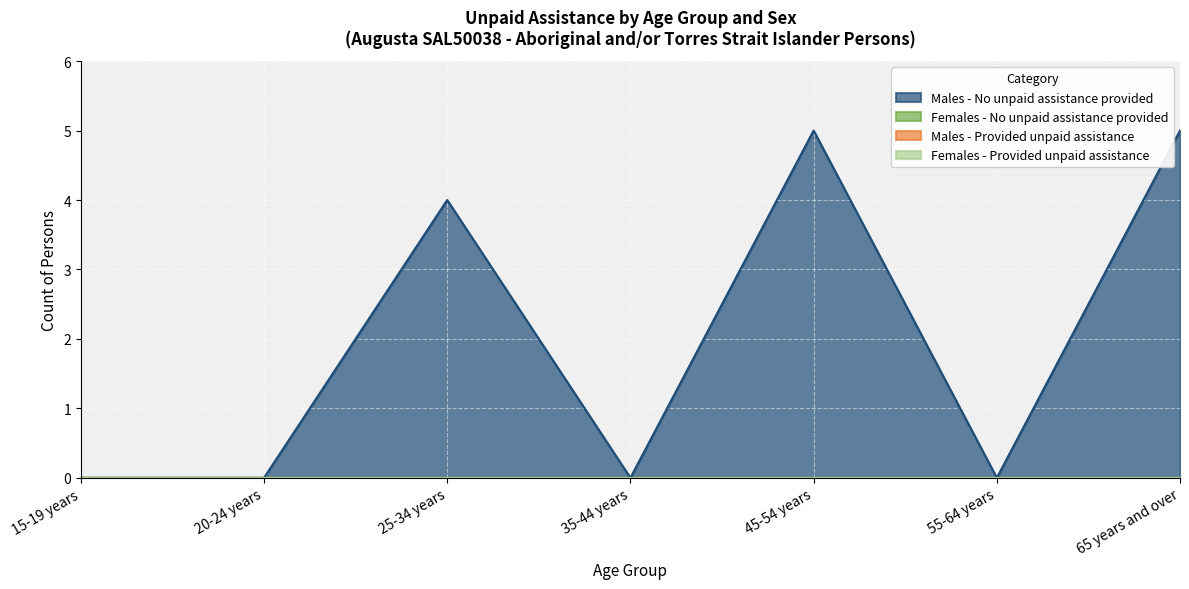

True or false: Males - Provided unpaid assistance and Females - Provided unpaid assistance intersect in this chart.

False